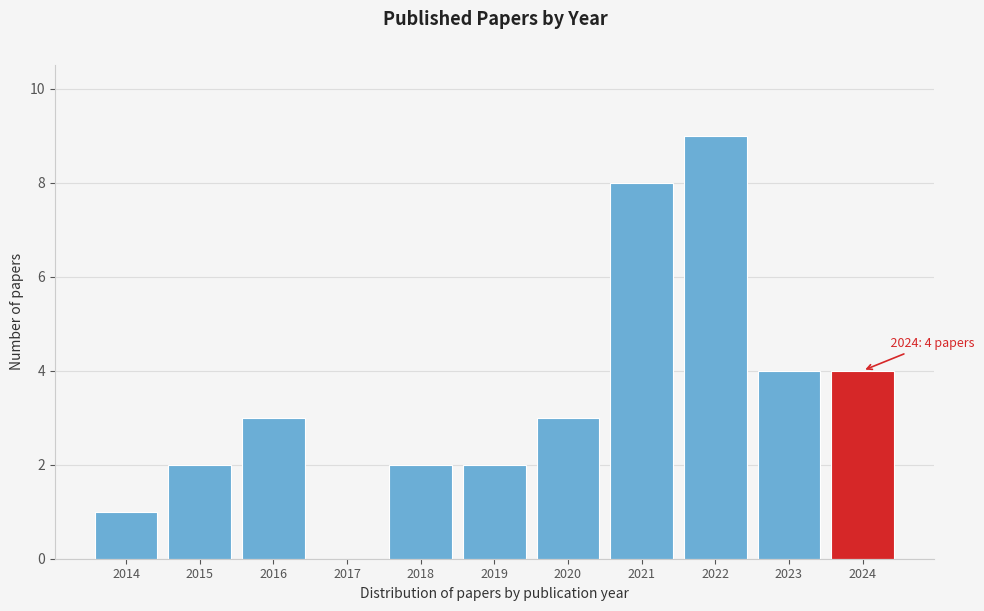

Reading left to right, transcribe all the data shown in this chart.

2014=1	2015=2	2016=3	2017=0	2018=2	2019=2	2020=3	2021=8	2022=9	2023=4	2024=4